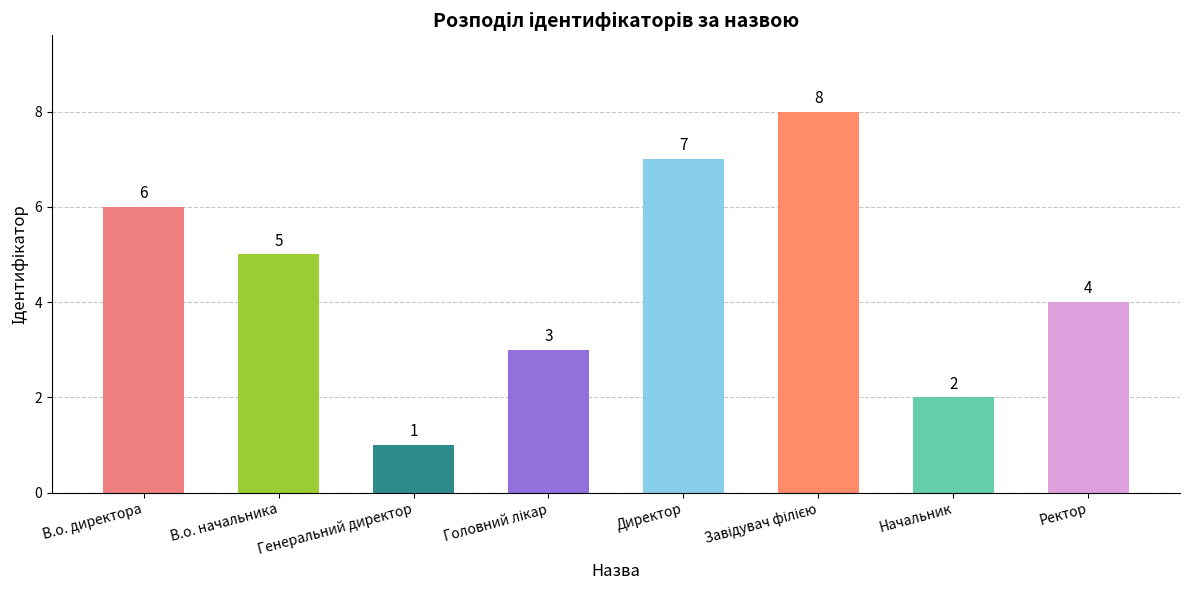

What is the label of the 1st bar from the right?

Ректор